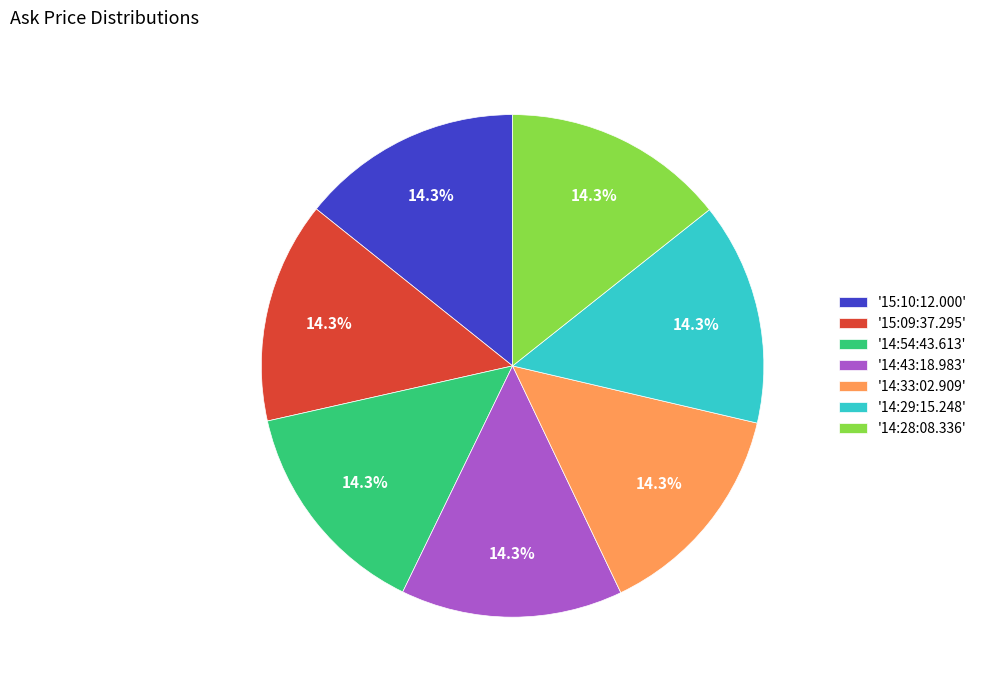

Does '14:43:18.983' represent more than half of the total?

No